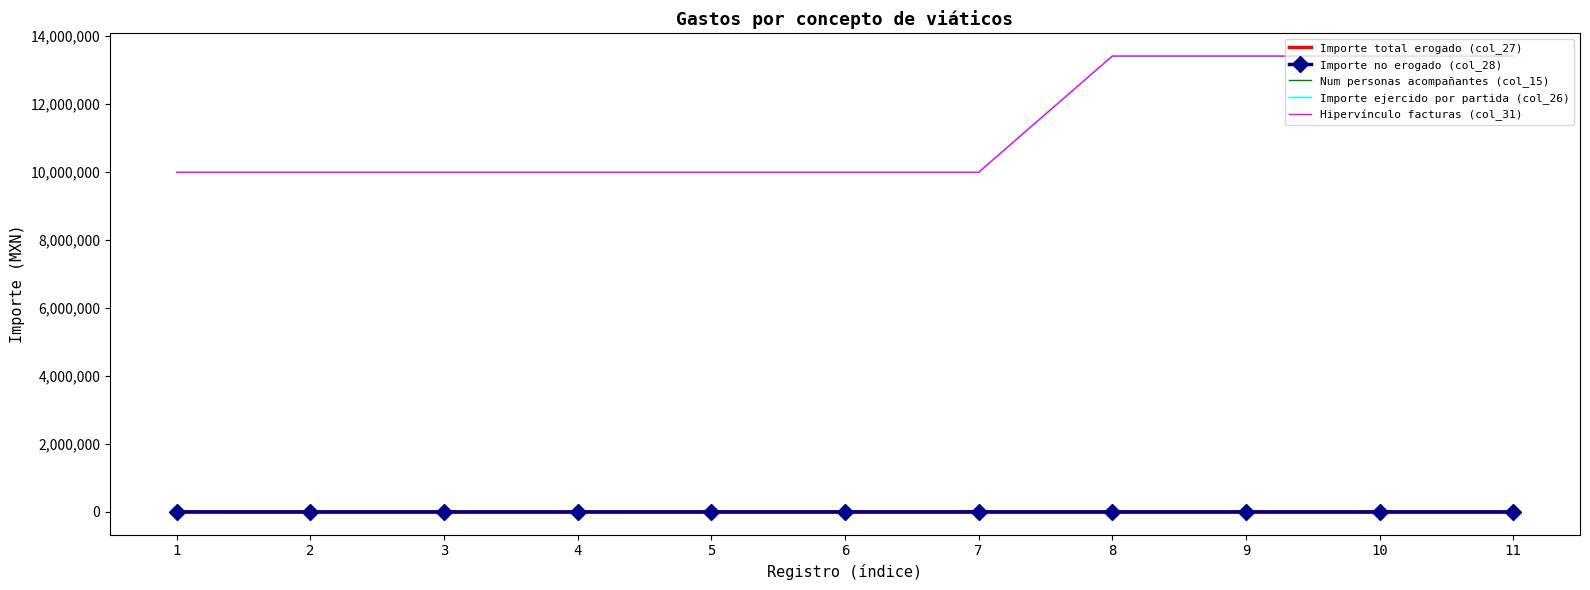

True or false: Importe ejercido por partida (col_26) and Hipervínculo facturas (col_31) intersect in this chart.

False